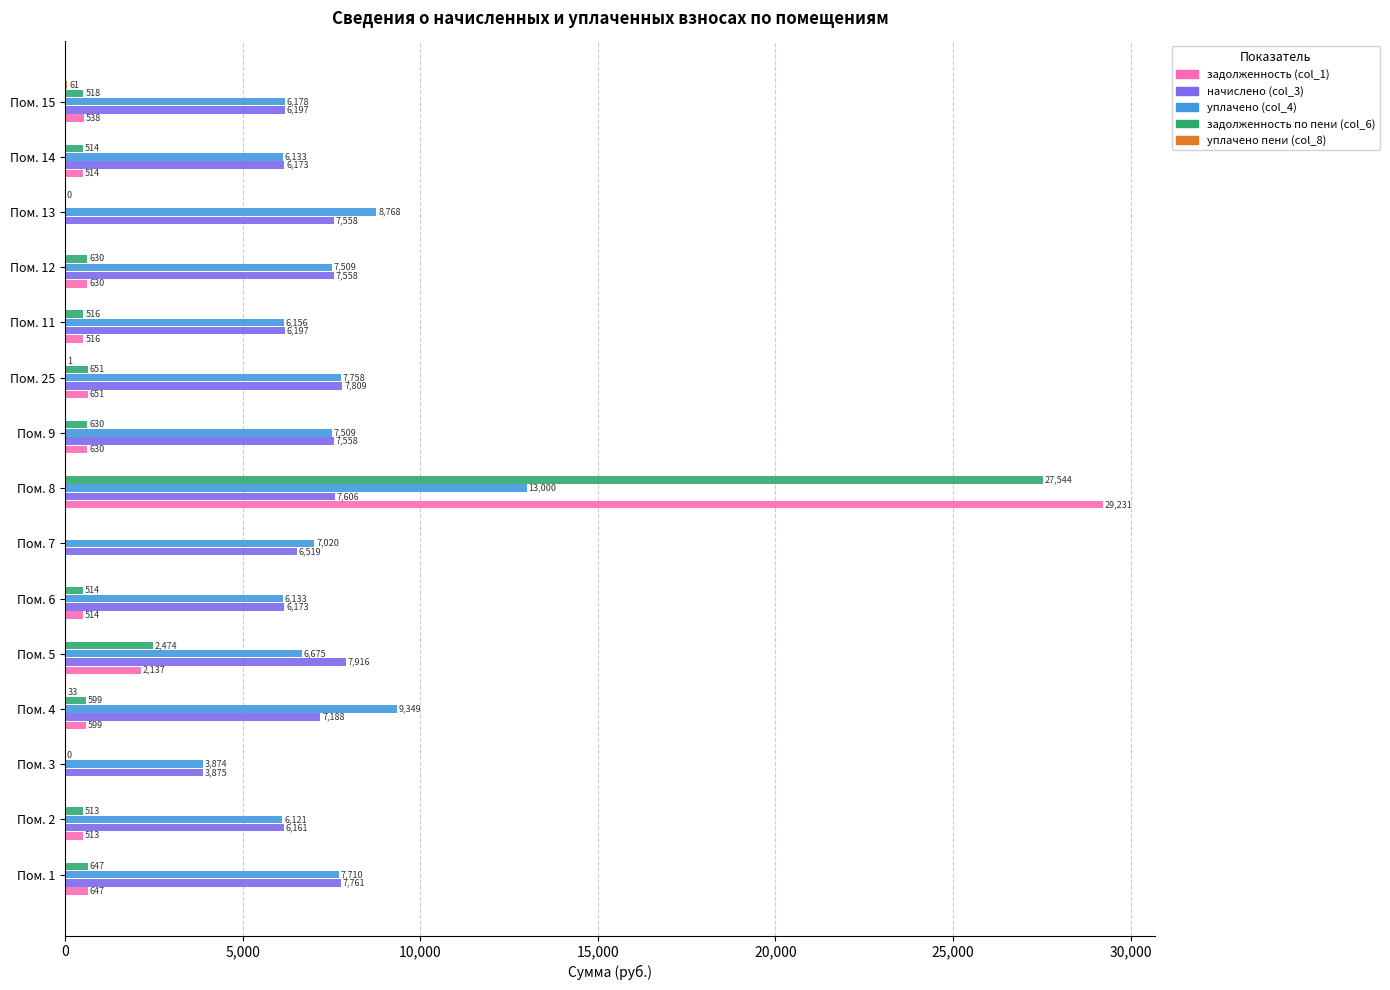

What is the maximum value for начислено (col_3)?

7916.3